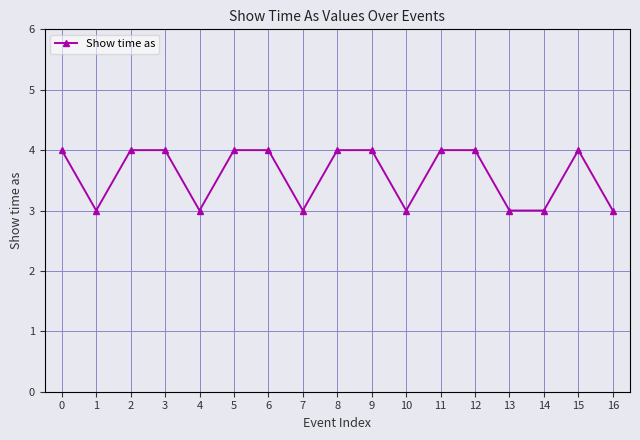

True or false: the data has more than 0 interior local peaks.

True